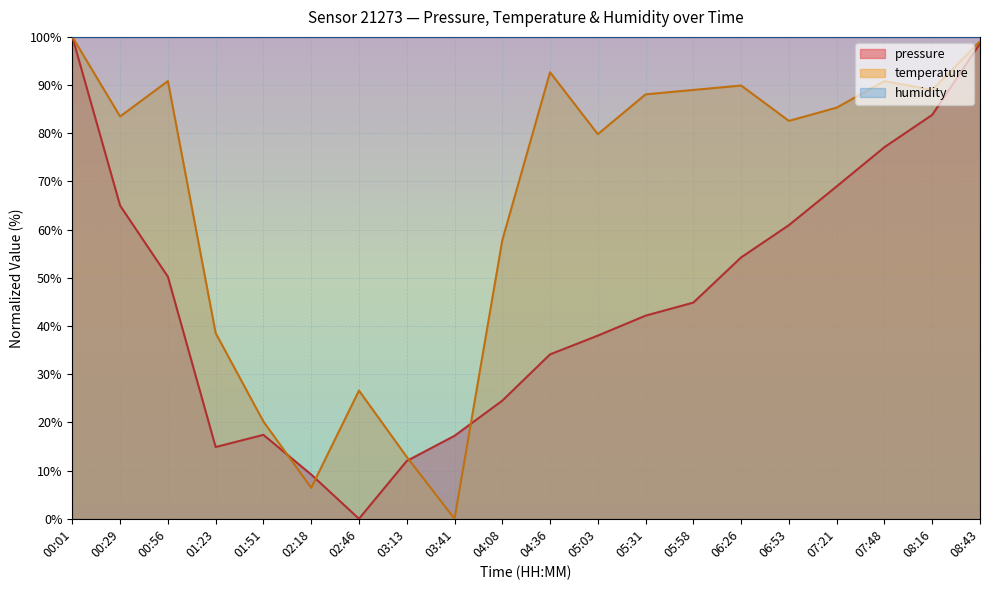

At how many categories does at least one series exceed 85?

20